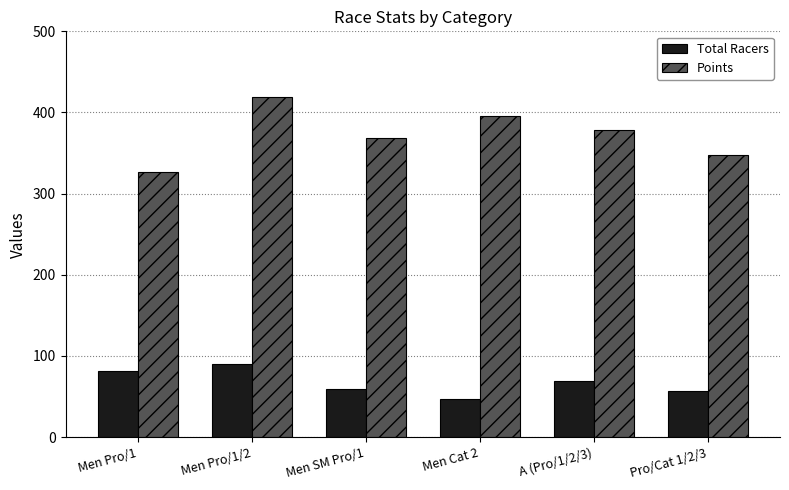

The Points series shows 257.2 at Men Pro/1/2. True or false?

False